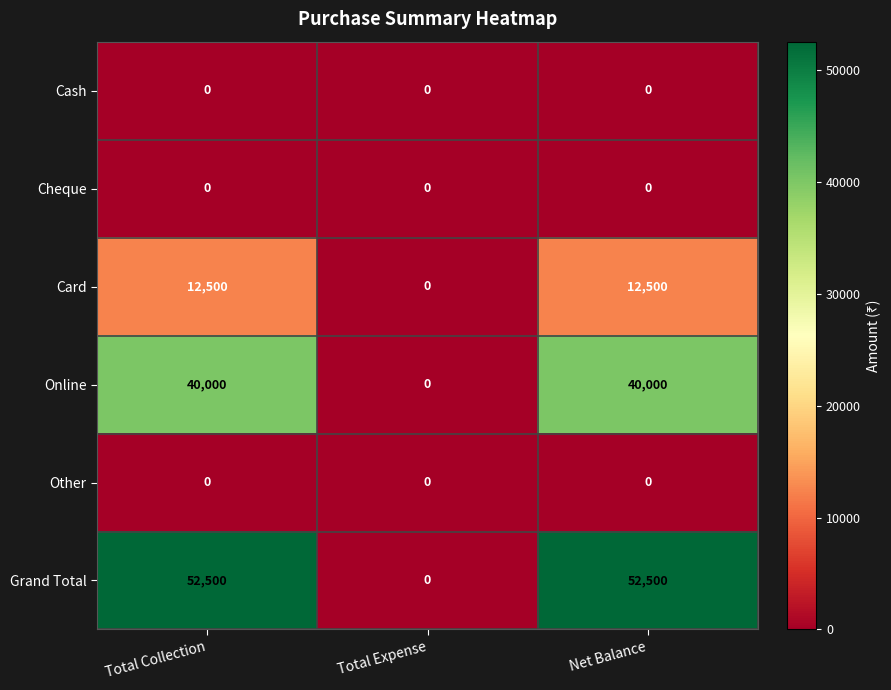

True or false: Cash has a value of 0 at Net Balance.

True